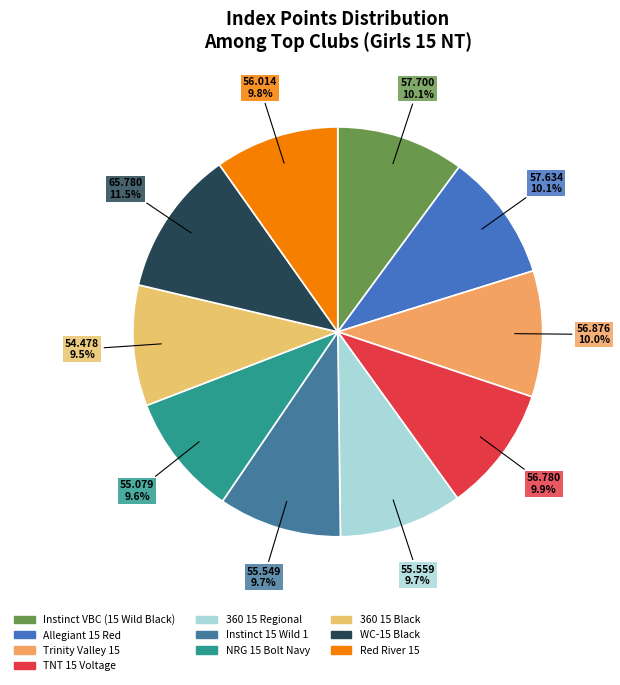

To the nearest percent, what portion does WC-15 Black represent?

12%